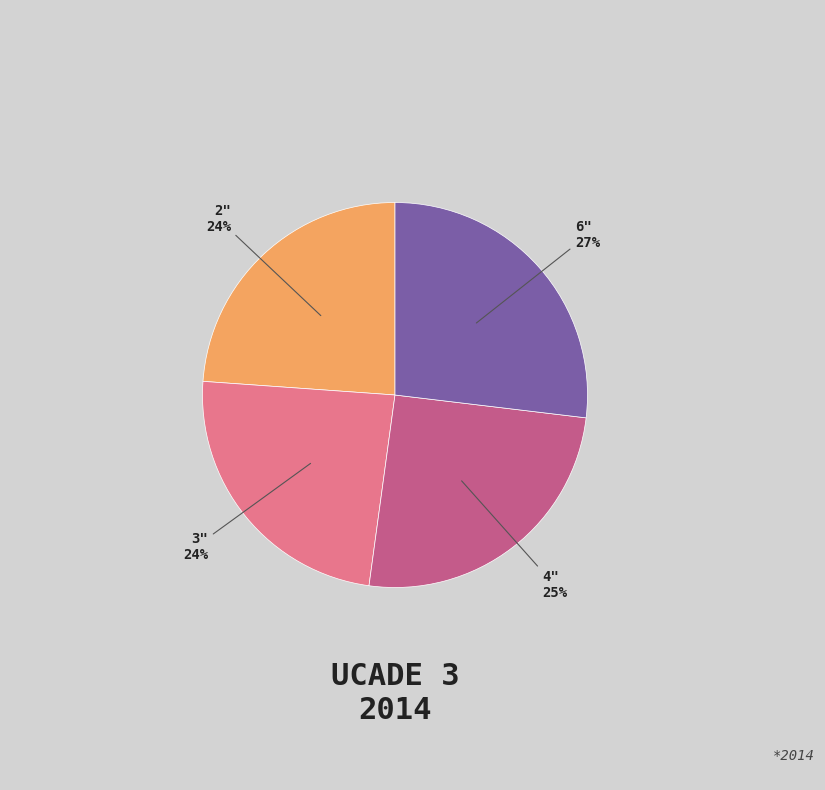

To the nearest percent, what is the difference between the largest and smallest slice percentages?

3%